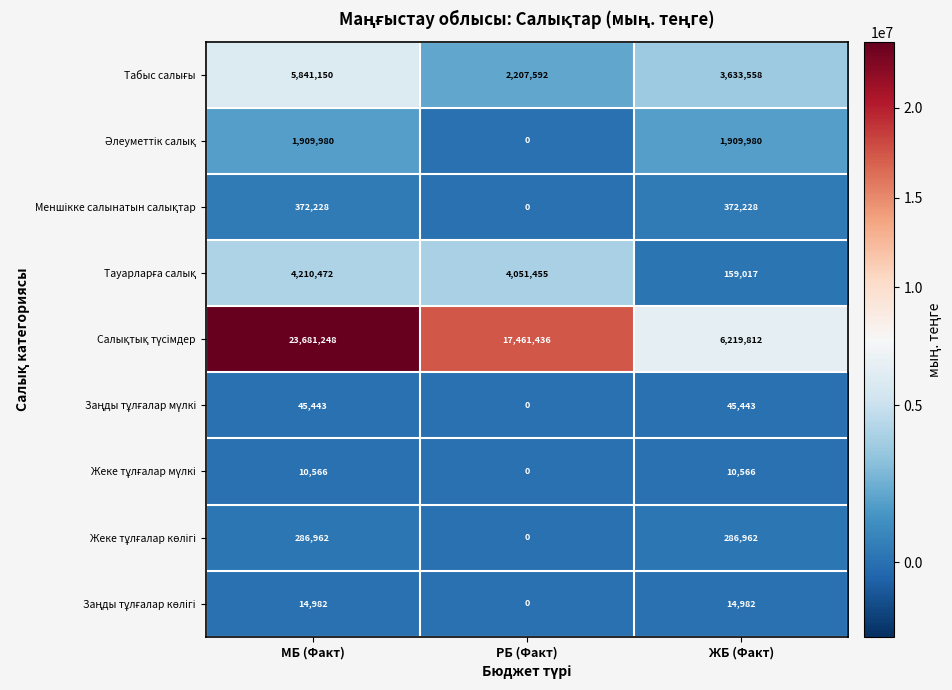

What is the spread (max minus min) of values at РБ (Факт)?

17461436